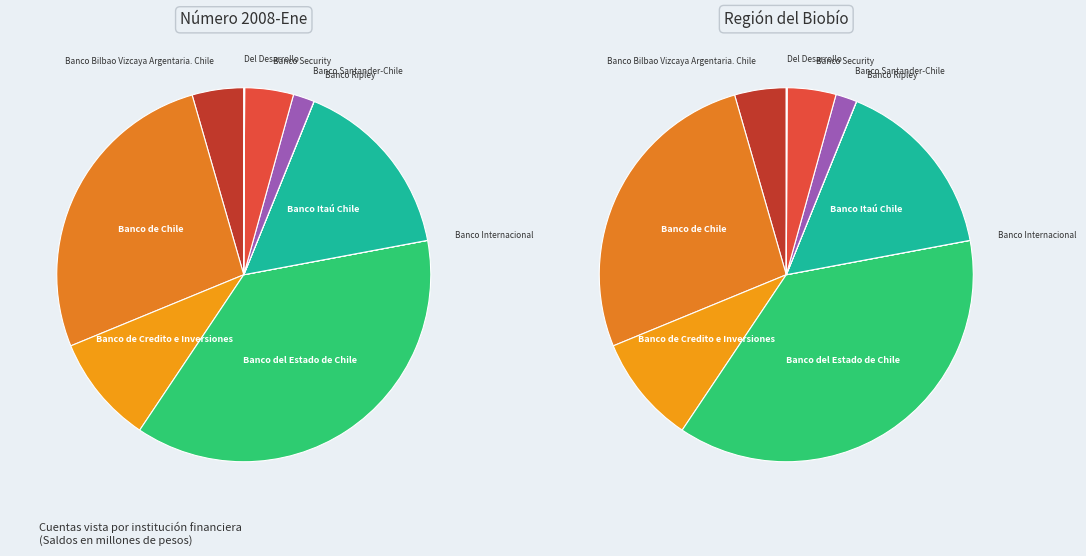

The Del Desarrollo slice represents 0% of the pie. True or false?

True